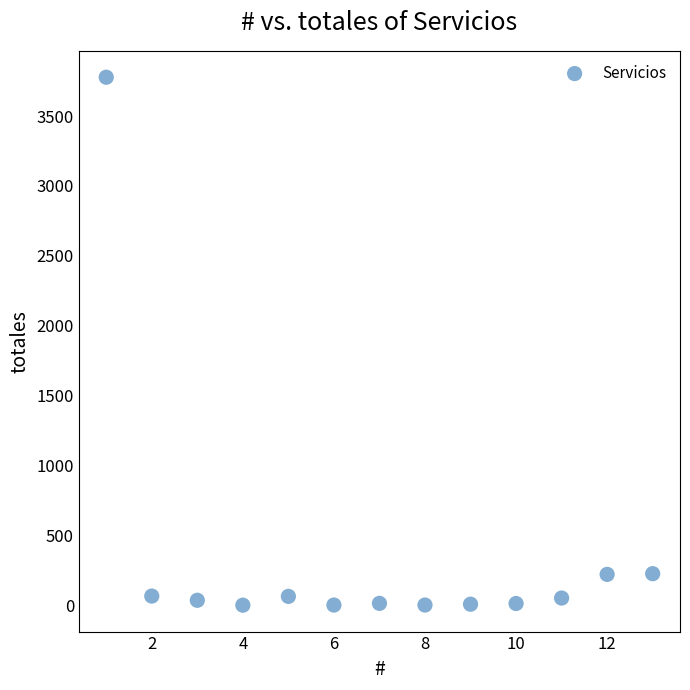

What is the range of Y values (max minus min)?

3772